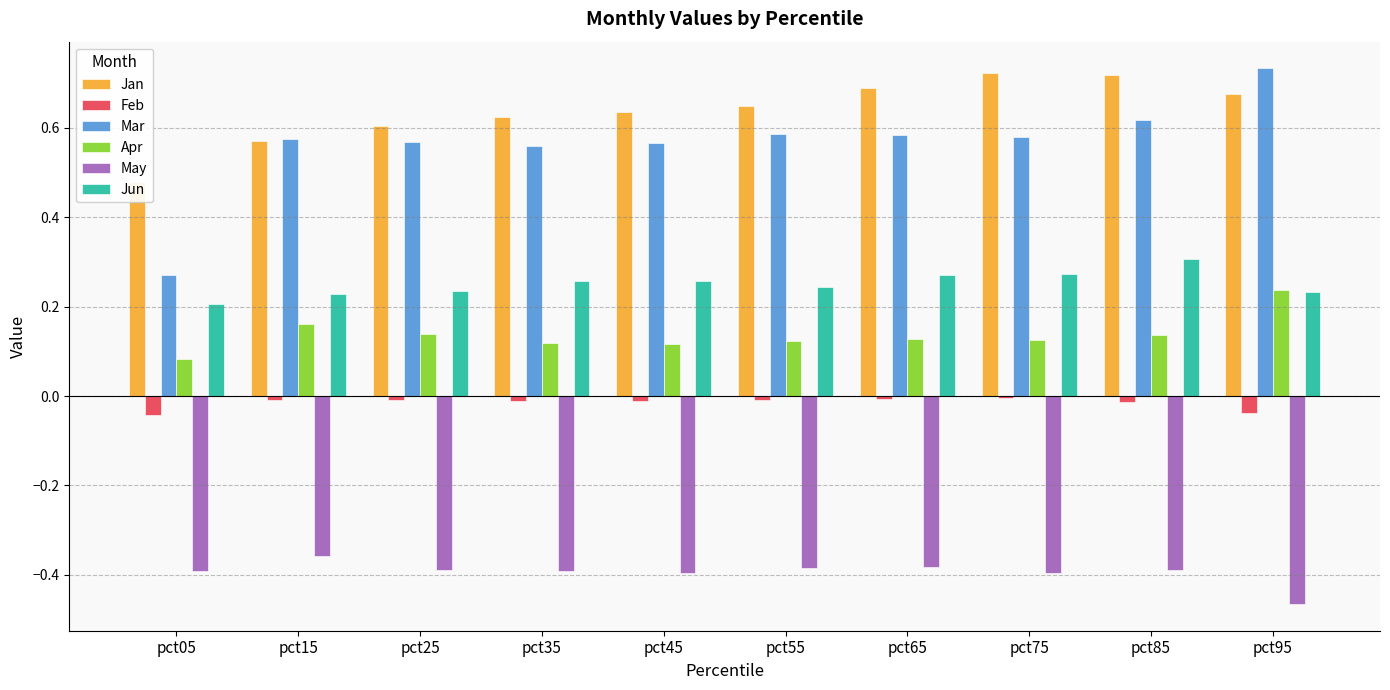

At which category is the sum across all series the highest?

pct85